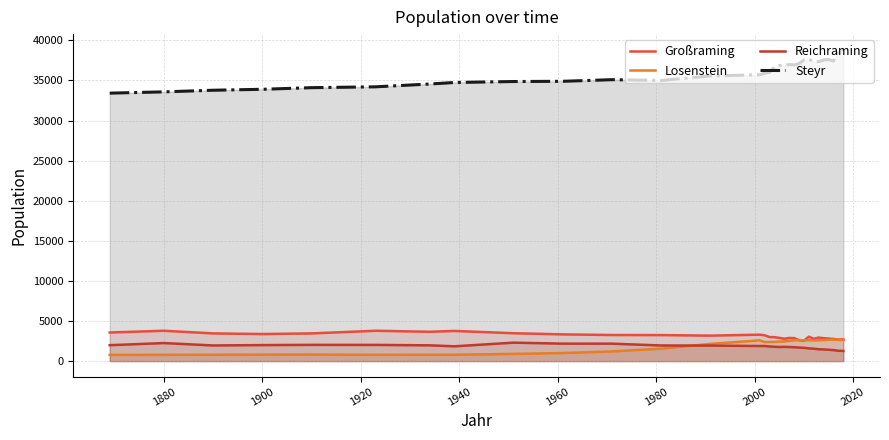

What are all the series names shown in the legend?

Großraming, Losenstein, Reichraming, Steyr